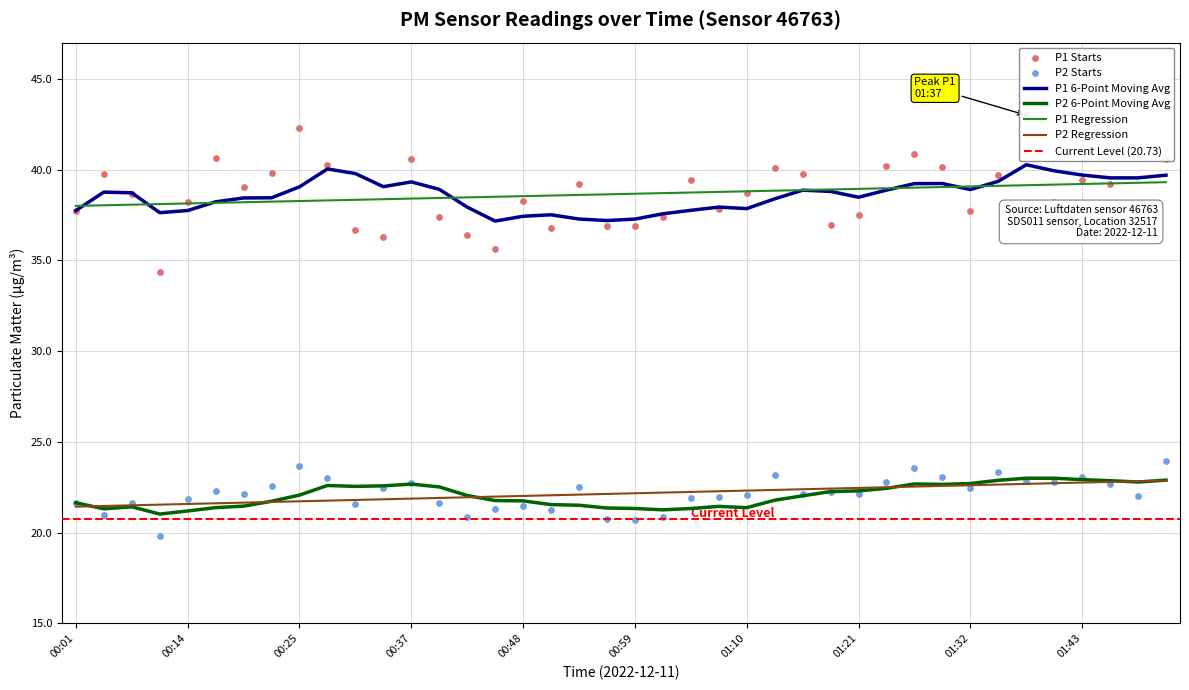

Is the value of P1 at 01:18 greater than the value of P2 at 00:50?

Yes